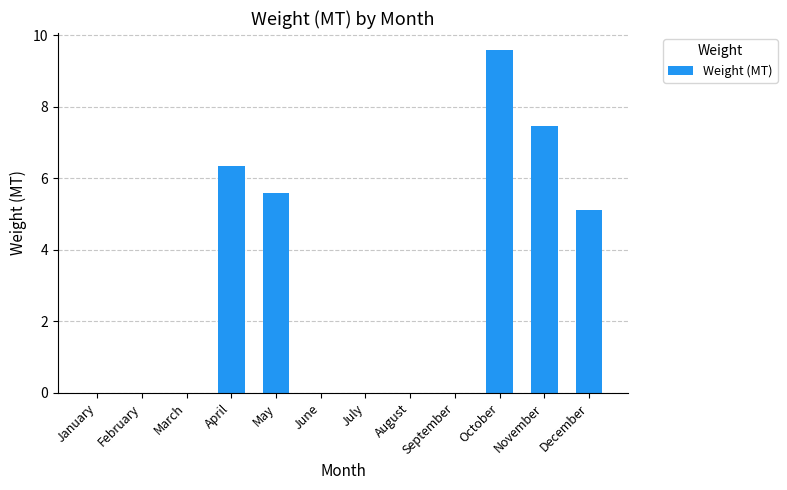

How many data points does each series have?

12